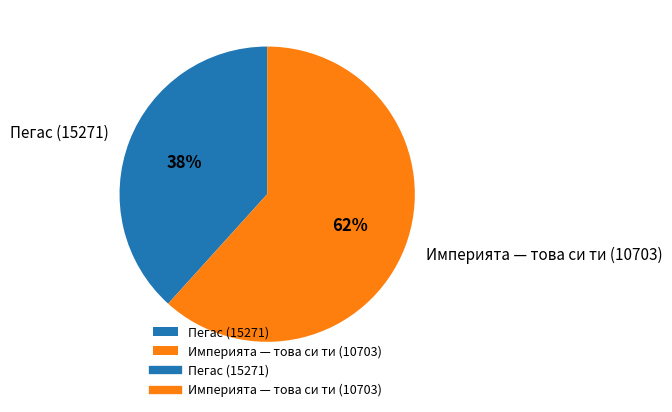

Is the sum of Империята — това си ти (10703) and Пегас (15271) greater than half?

Yes